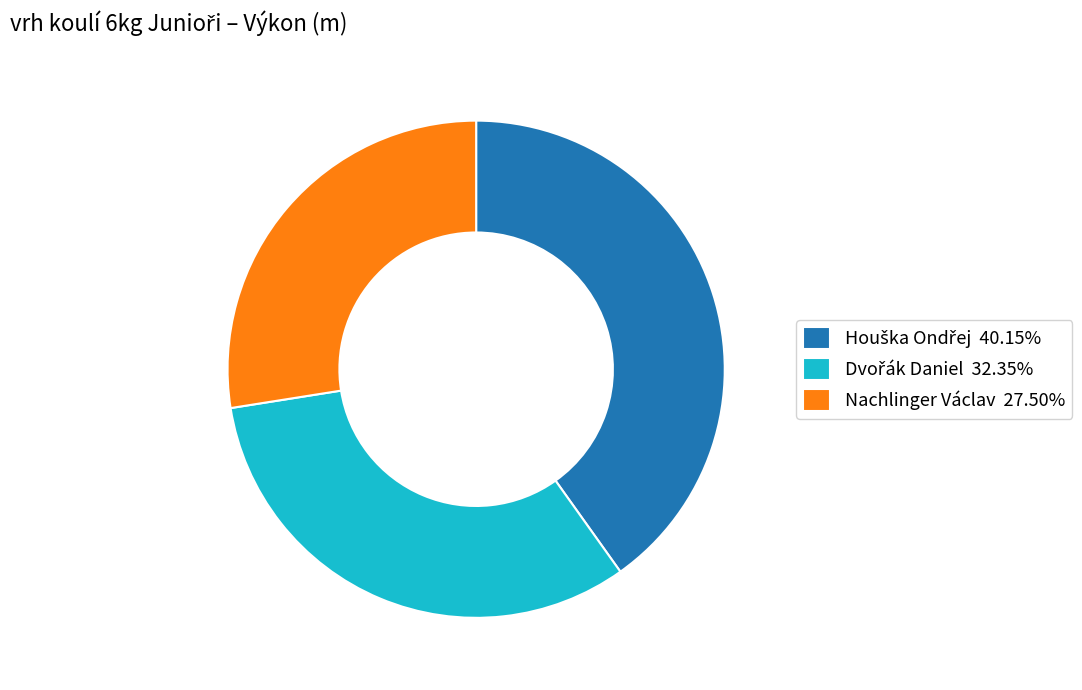

Does any single category account for the majority?

No